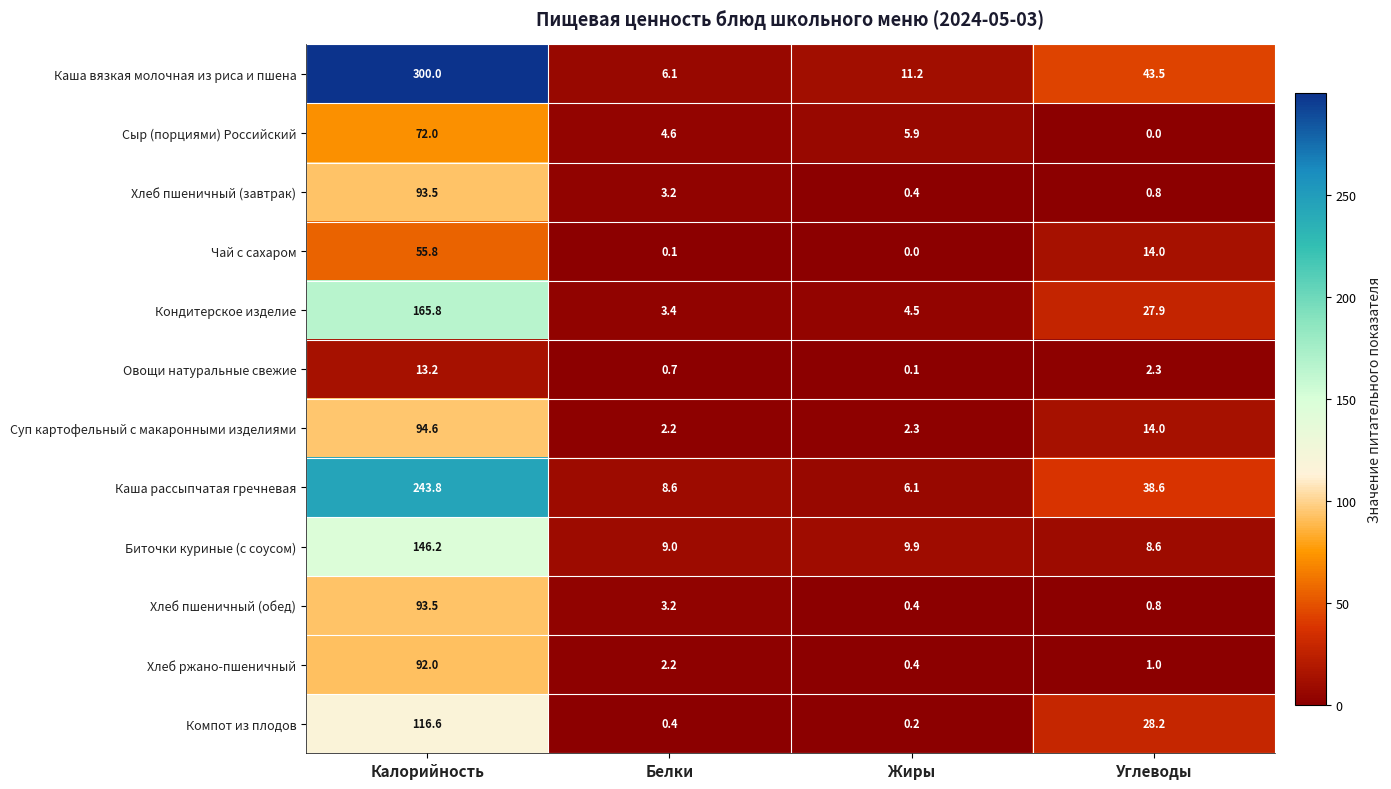

Which series changed the most between Калорийность and Жиры?

Каша вязкая молочная из риса и пшена